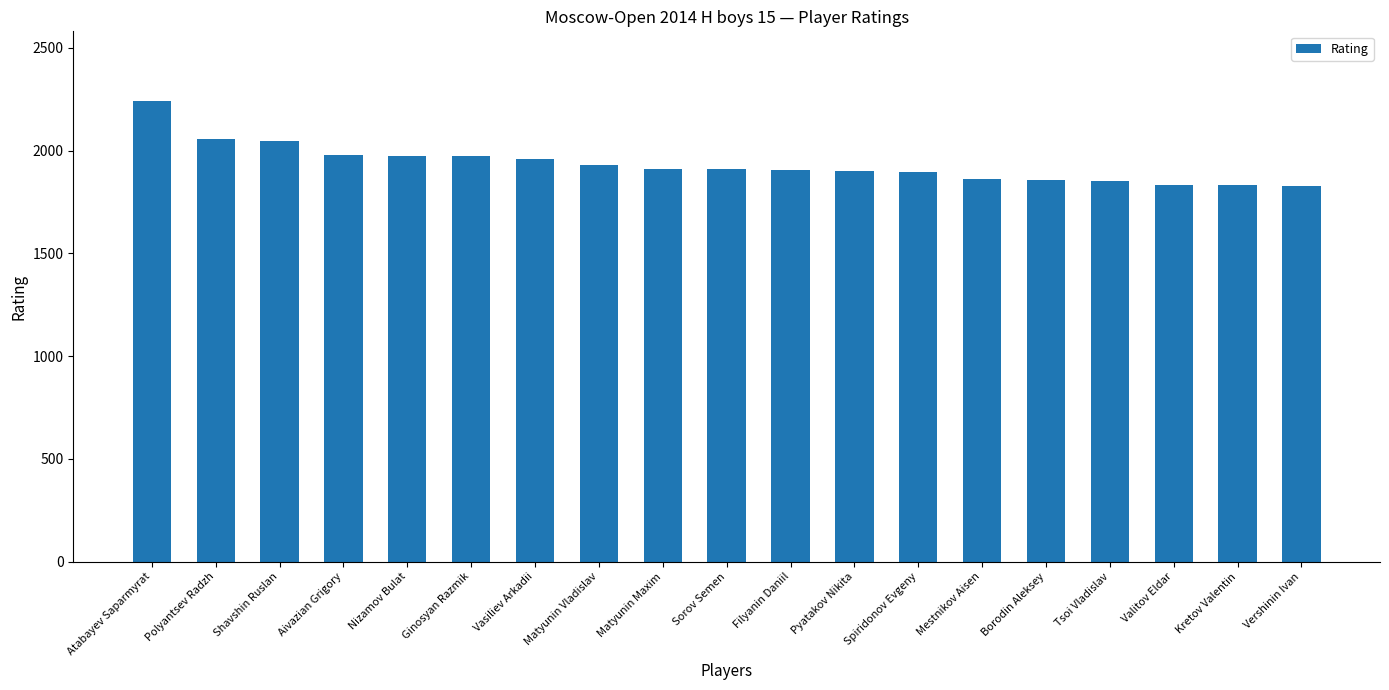

What is the label of the 13th bar from the right?

Vasiliev Arkadii